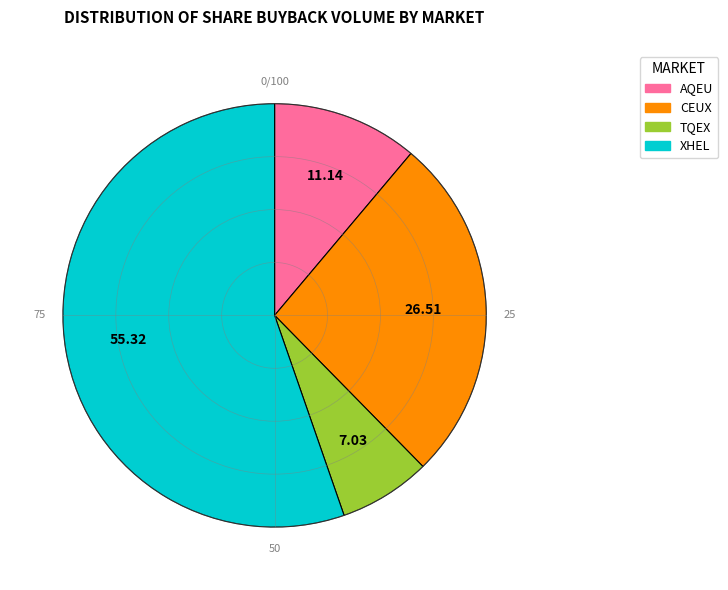

Rank the categories by value from highest to lowest.

XHEL, CEUX, AQEU, TQEX